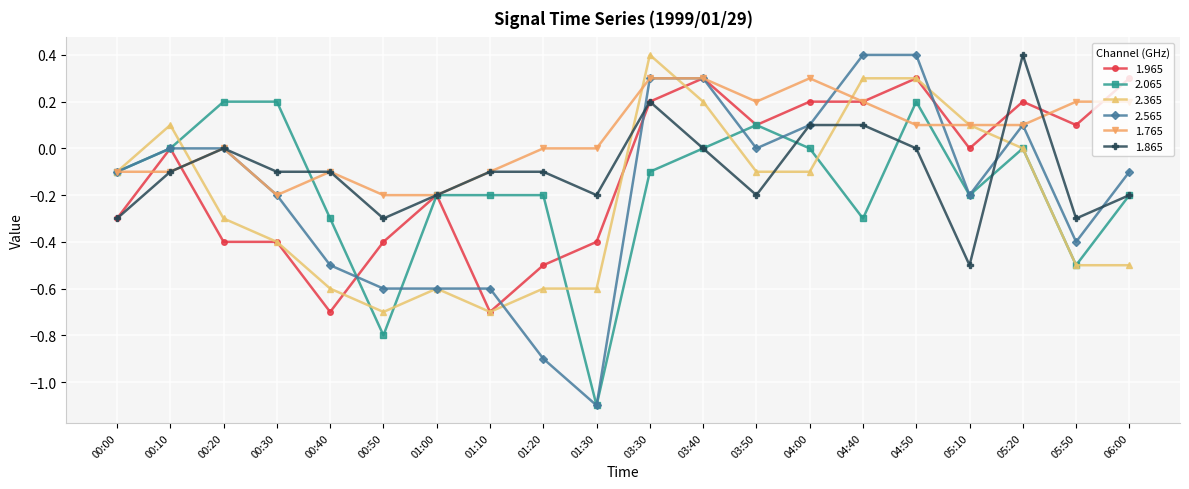

What is the sum of the 2.065 values at 05:50 and 04:00?

-0.5